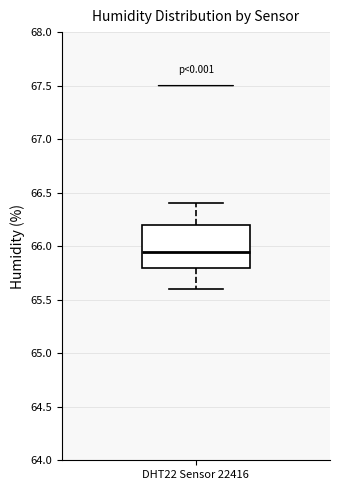

Read this box plot against the y-axis: the position of the median line, the range covered by the box, and the ends of both whiskers. The values are not printed on the chart, so give them approximately, as read against the axis.

median 65.95, box 65.80 to 66.20, whiskers 65.60 to 66.40